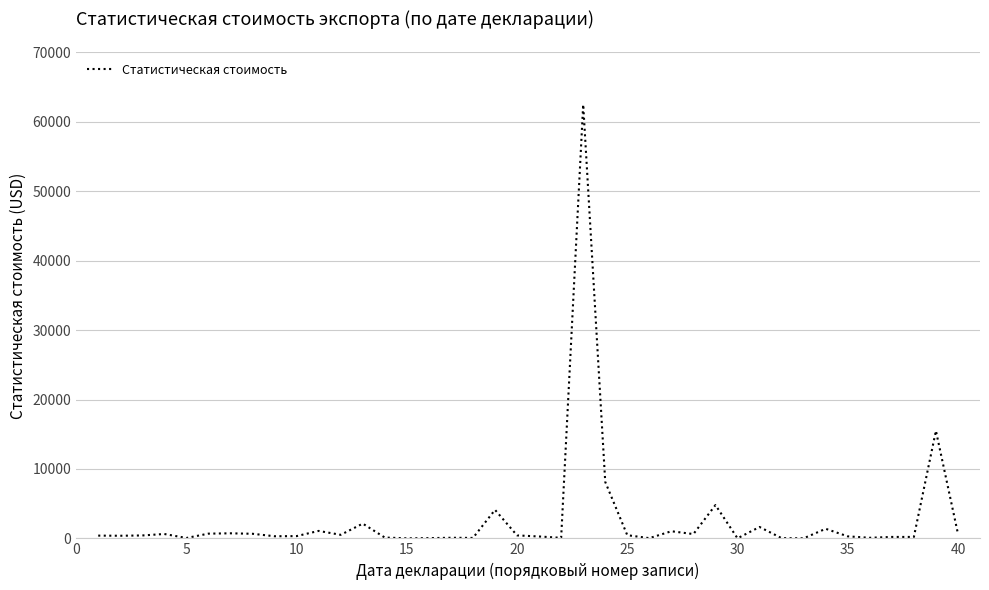

What is the maximum value shown in the chart?

62500.0